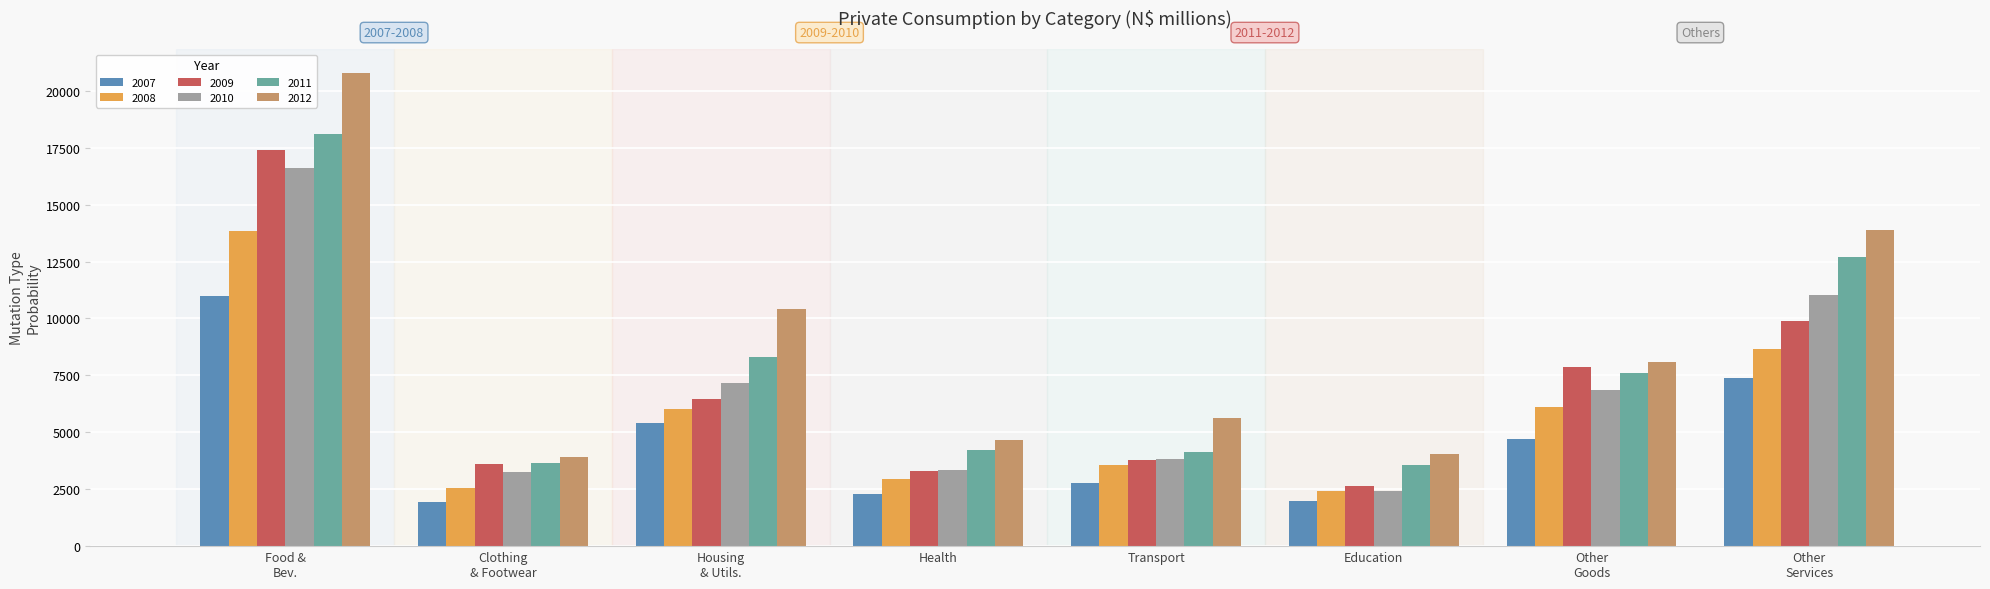

What position from the right is Clothing
& Footwear?

7